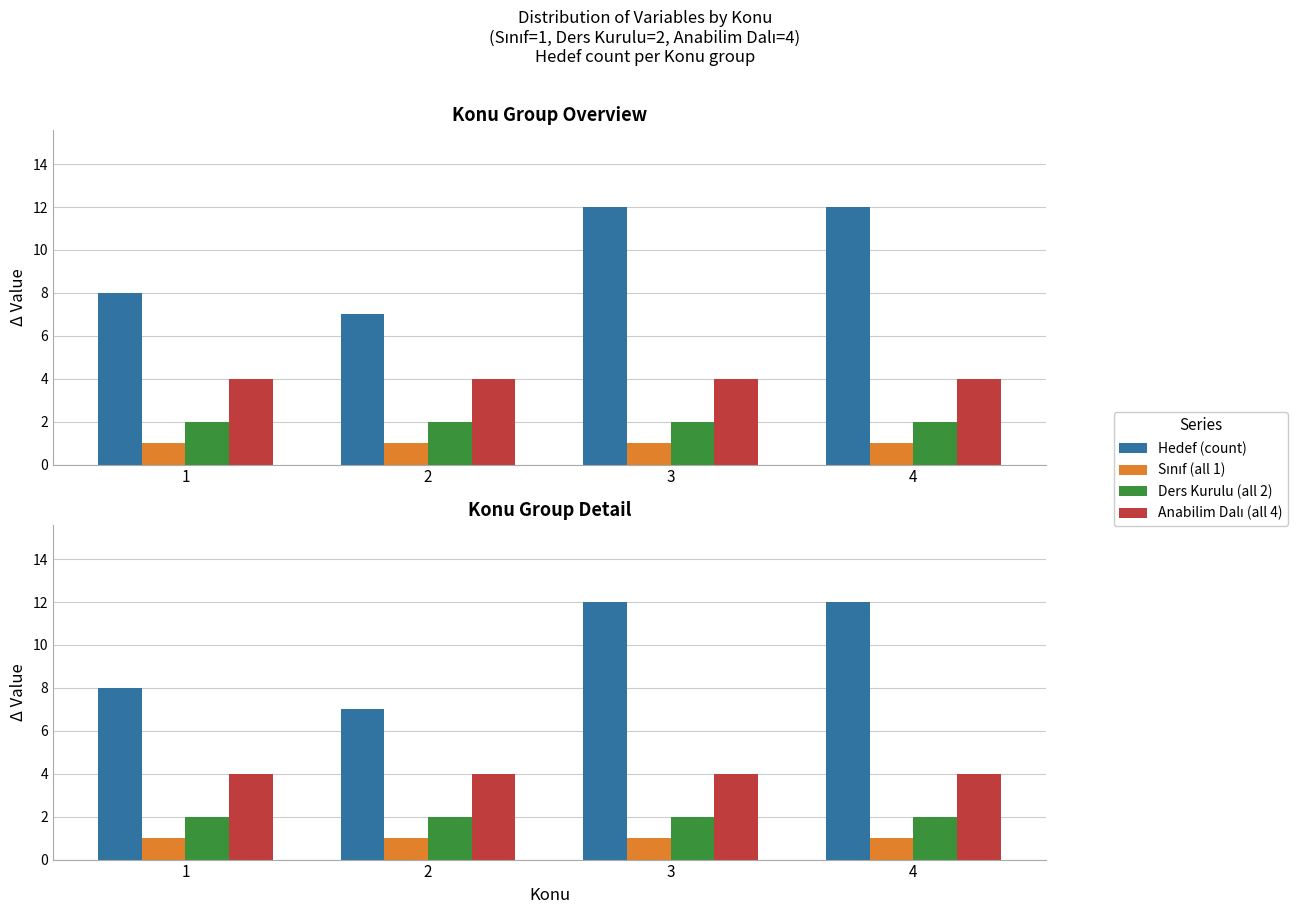

Reading left to right, what are all the values shown in this chart?

Hedef (count): 8	7	12	12
Sınıf (all 1): 1	1	1	1
Ders Kurulu (all 2): 2	2	2	2
Anabilim Dalı (all 4): 4	4	4	4